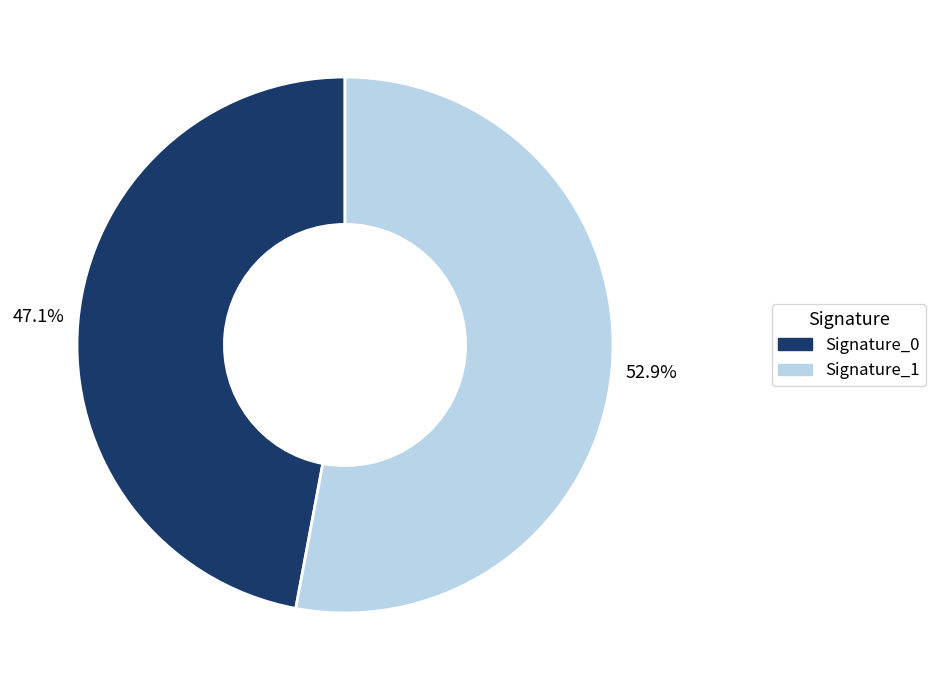

Does any single category account for the majority?

Yes